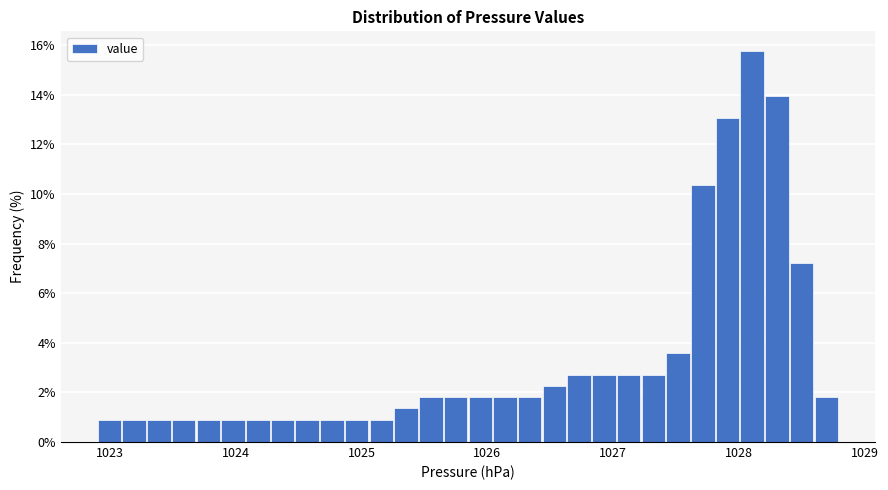

Read against the x-axis, roughly where is the centre of the tallest bar?

1028.1